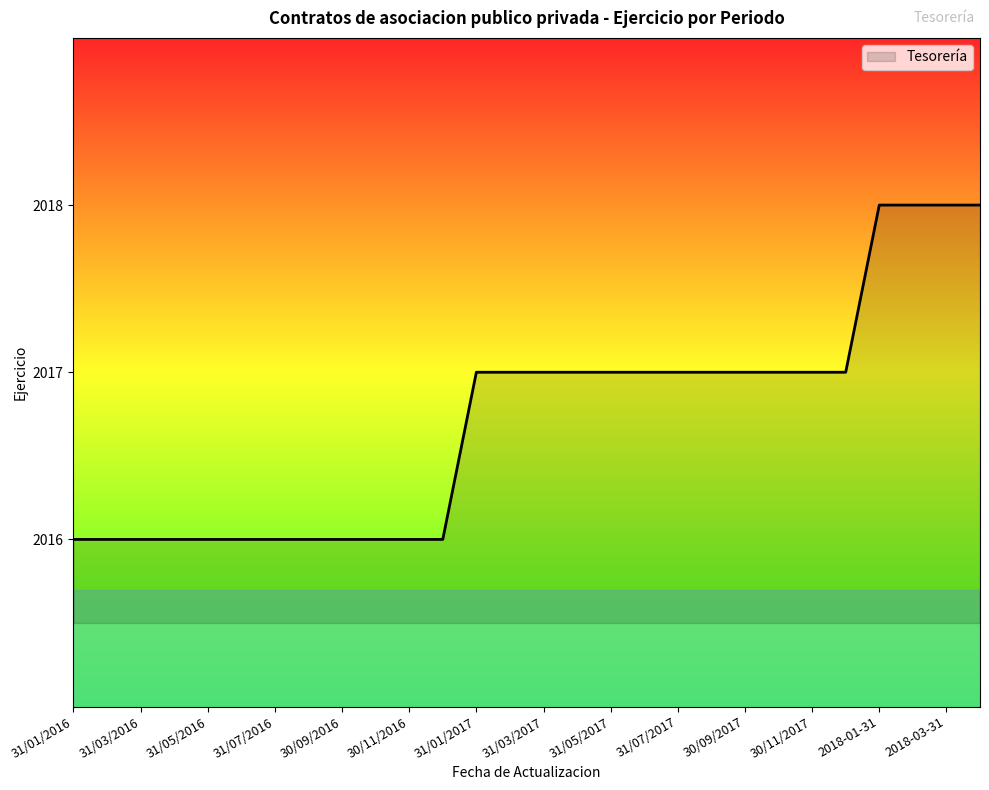

What is the minimum value shown in the chart?

2016.0